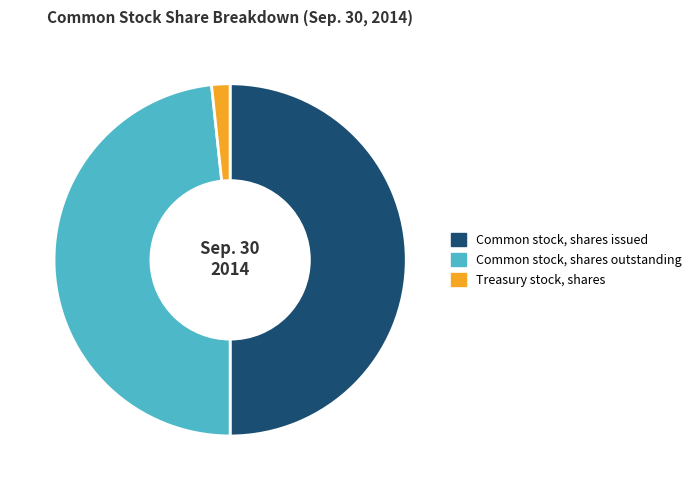

Approximately how many times larger is the value at Common stock, shares issued compared to Common stock, shares outstanding?

1.0